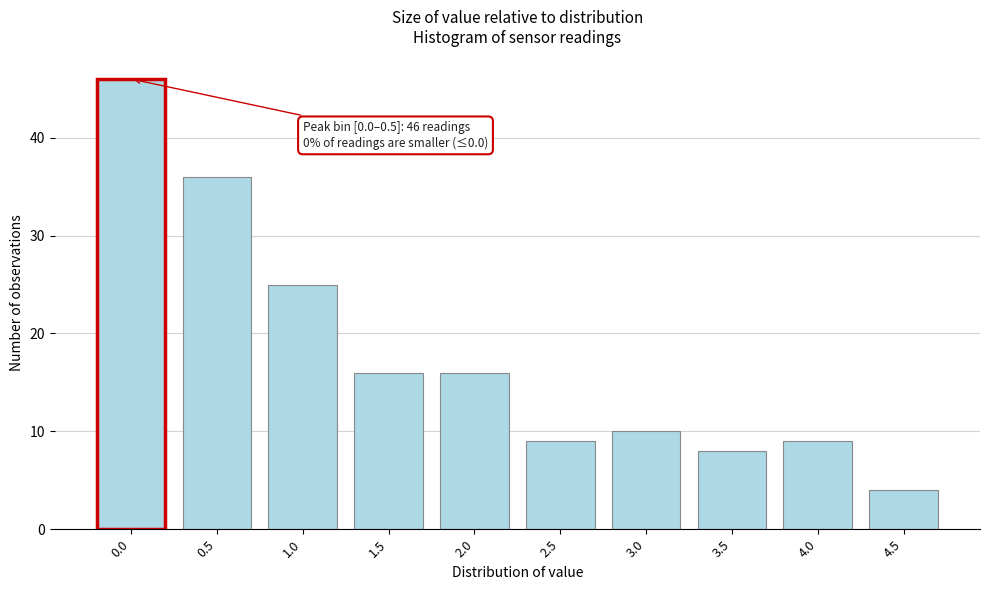

Reading left to right, what are all the values shown in this chart?

0.0=46	0.5=36	1.0=25	1.5=16	2.0=16	2.5=9	3.0=10	3.5=8	4.0=9	4.5=4